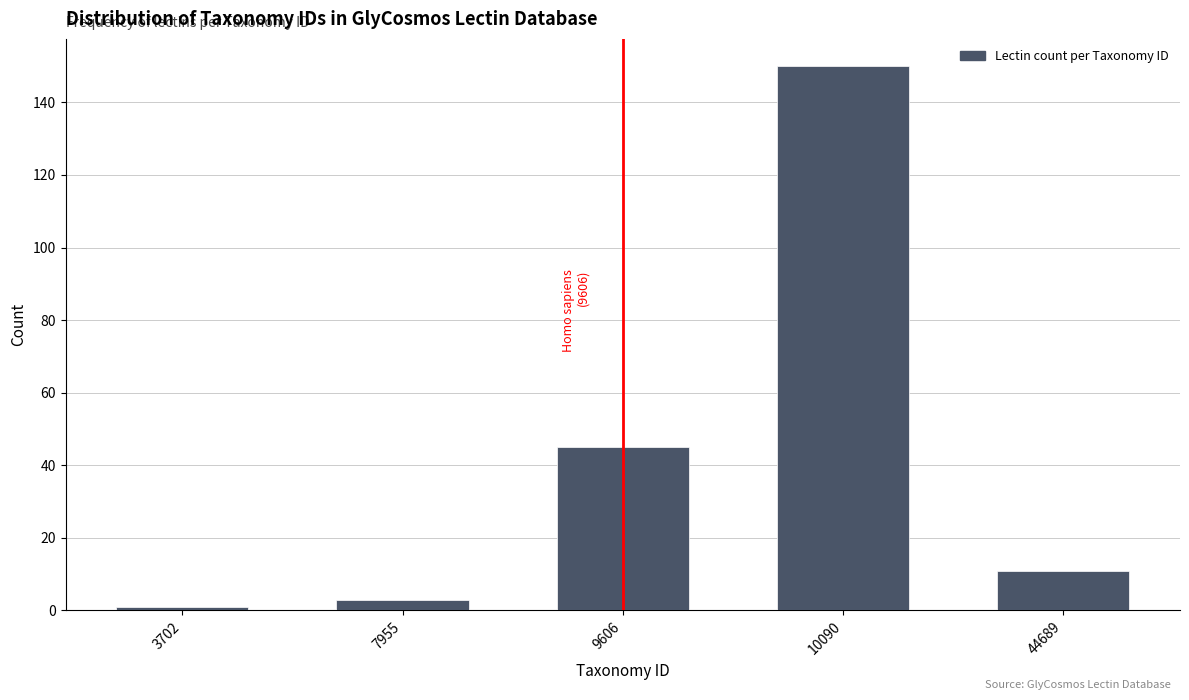

Reading left to right, what are all the values shown in this chart?

1	3	45	150	11